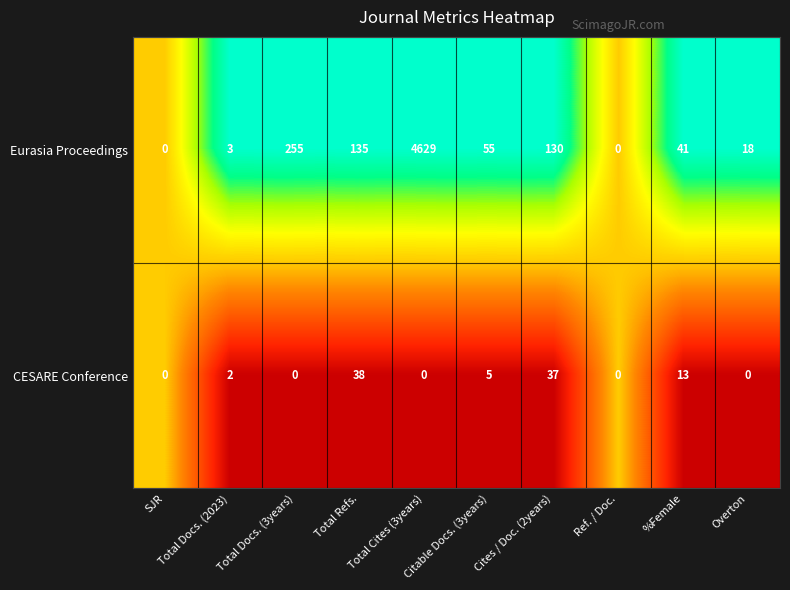

Which series has the largest range (max minus min)?

Eurasia Proceedings